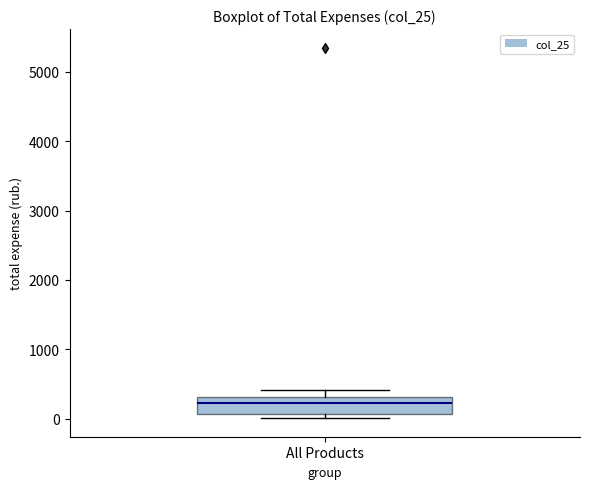

Transcribe this box plot: give where the median line is, the range the box spans, and where the two whiskers end, as read against the y-axis. The values are not printed on the chart, so give them approximately, as read against the axis.

median 200, box 100 to 300, whiskers 0 to 400